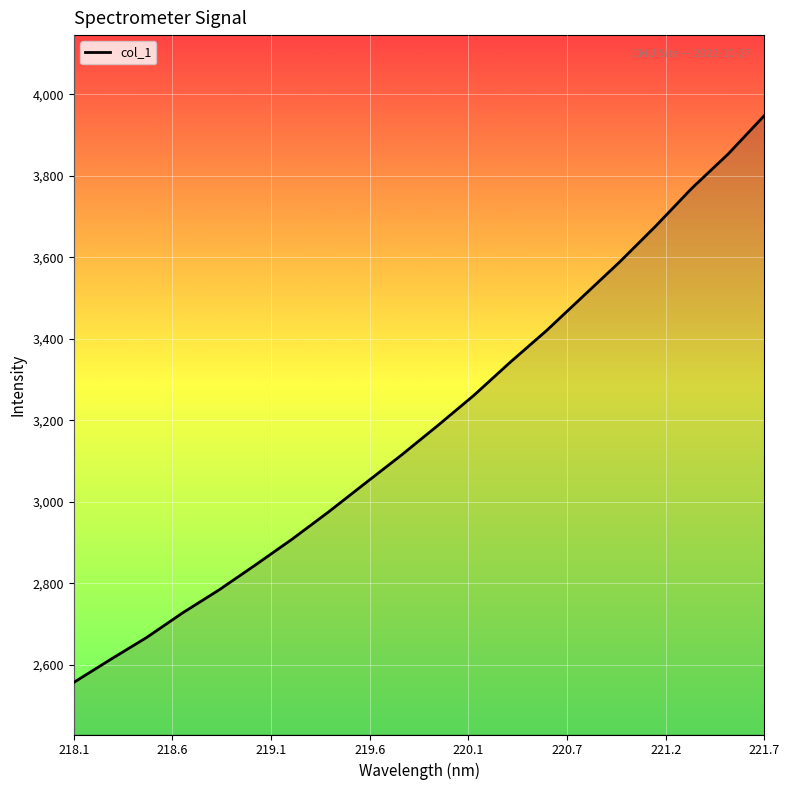

What is the smallest value displayed?

2556.3